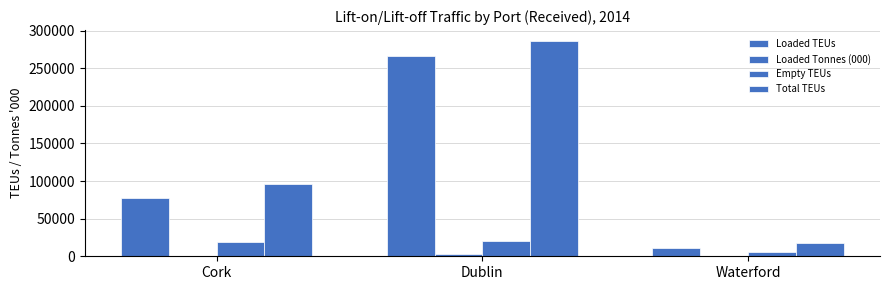

What is the sum of all Total TEUs values?

400162